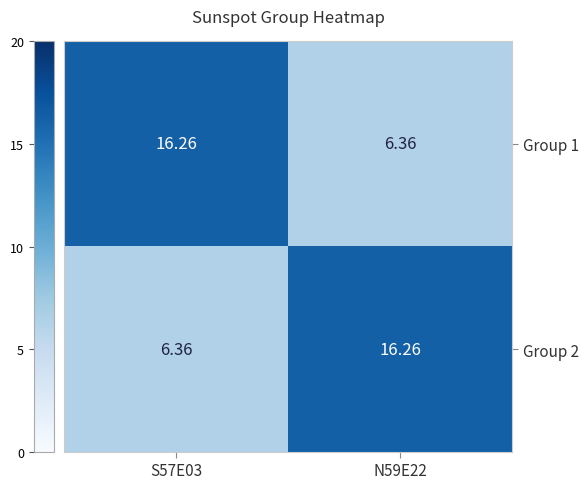

Which label corresponds to the largest value in the chart?

S57E03